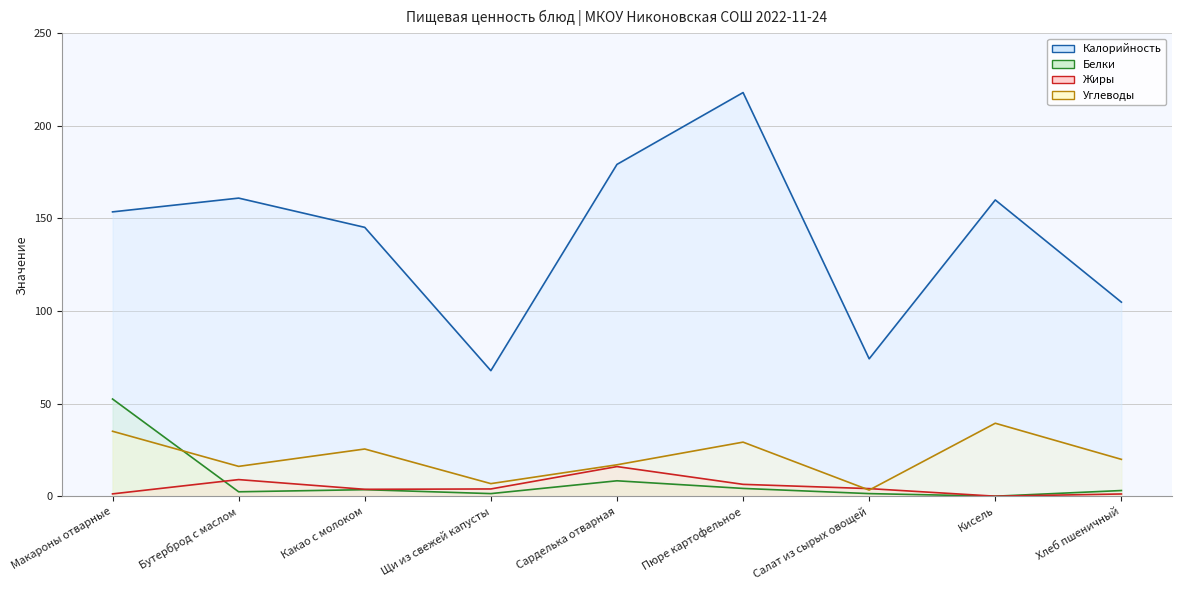

How many lines are shown in the chart?

4